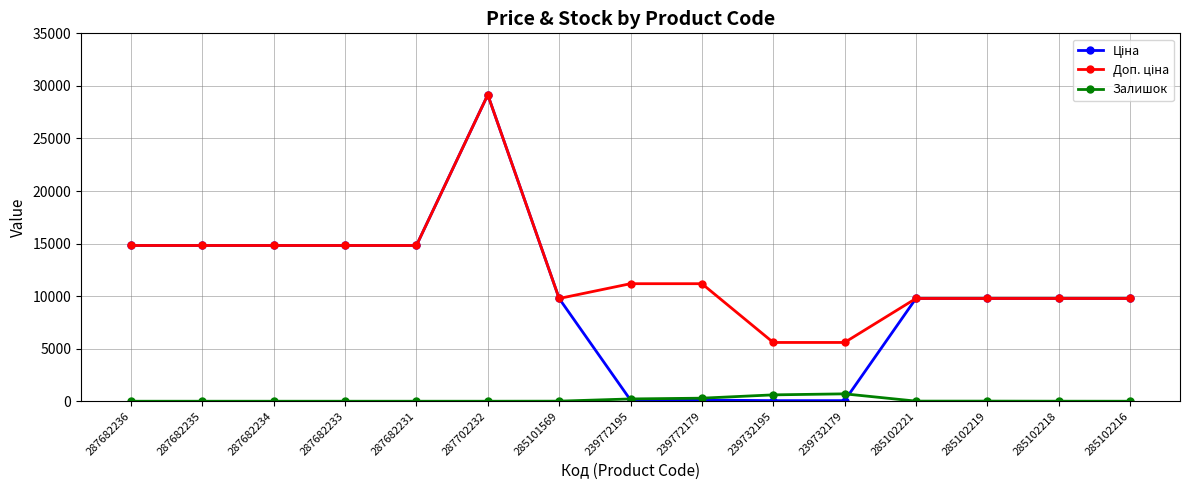

At which category is the sum across all series the highest?

287702232